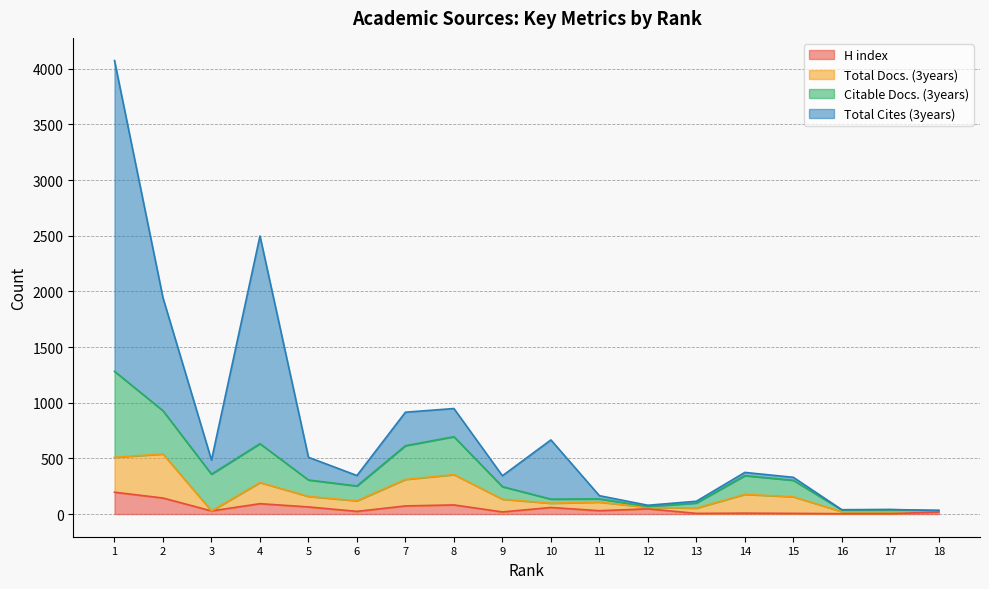

True or false: Total Cites (3years) and H index cross at least once.

False